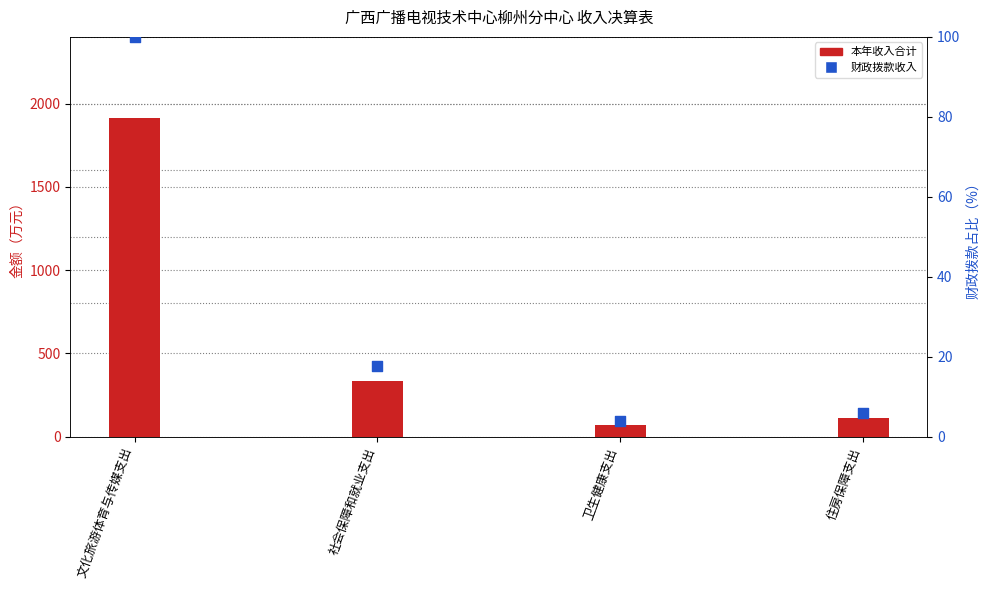

What is the total value across all series at 社会保障和就业支出?

350.4